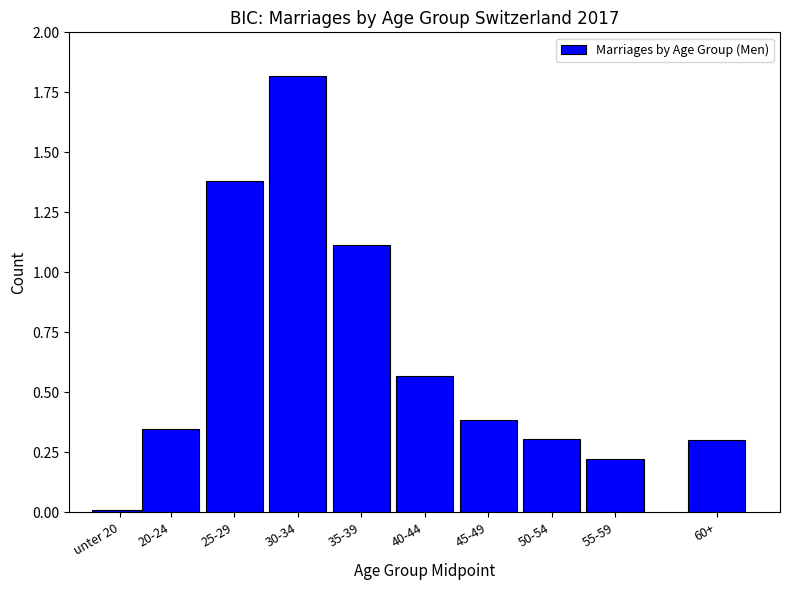

What is the sum of all values?

6.5